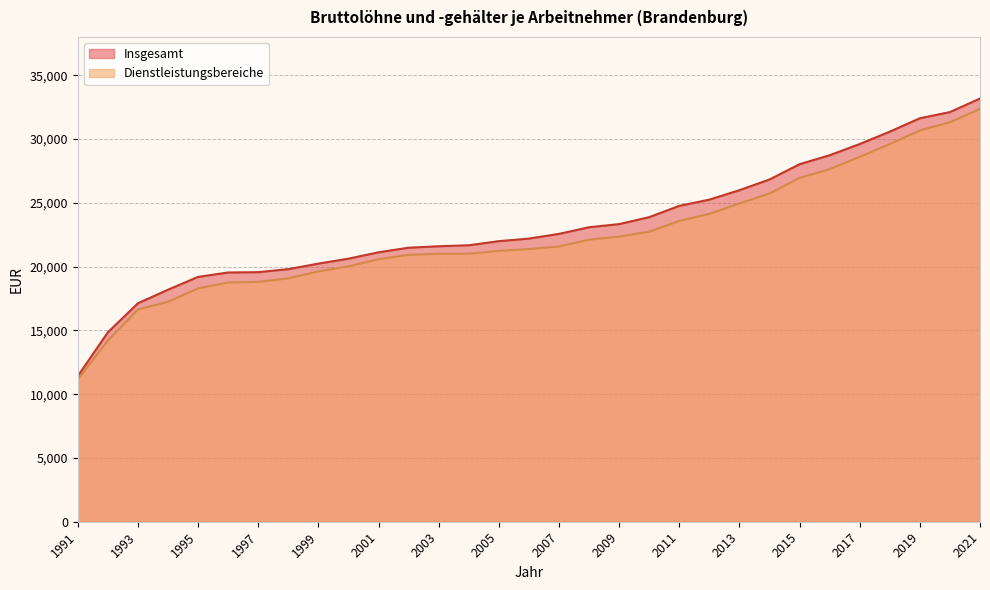

Rank the categories by Insgesamt value from highest to lowest.

2021, 2020, 2019, 2018, 2017, 2016, 2015, 2014, 2013, 2012, 2011, 2010, 2009, 2008, 2007, 2006, 2005, 2004, 2003, 2002, 2001, 2000, 1999, 1998, 1997, 1996, 1995, 1994, 1993, 1992, 1991